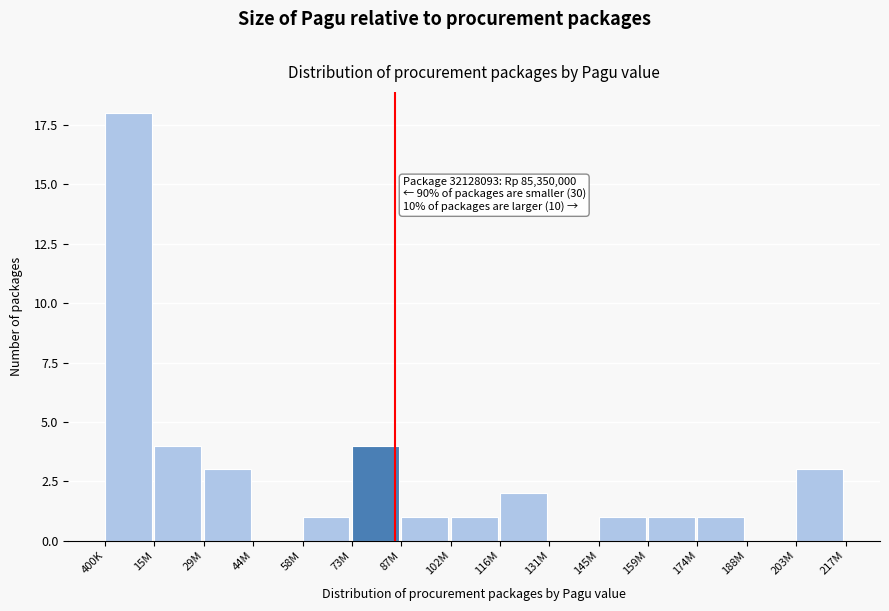

Reading left to right, transcribe all the data shown in this chart.

400K=18	15M=4	29M=3	44M=0	58M=1	73M=4	87M=1	102M=1	116M=2	131M=0	145M=1	159M=1	174M=1	188M=0	203M=3